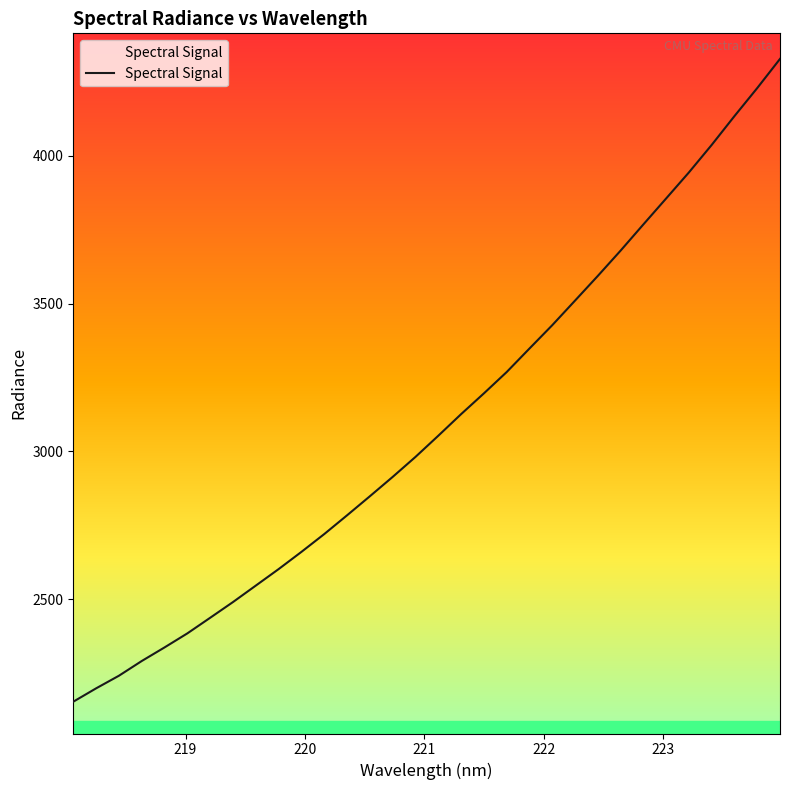

Reading left to right, extract all data points from this chart.

2152.6	2197.8	2240.5	2290.3	2336.4	2383.9	2436.8	2490.0	2545.7	2601.5	2659.8	2720.1	2783.5	2848.1	2913.5	2981.2	3052.8	3125.9	3196.2	3268.4	3348.0	3427.0	3510.3	3593.8	3679.5	3768.1	3856.1	3944.3	4037.4	4134.9	4229.8	4328.5